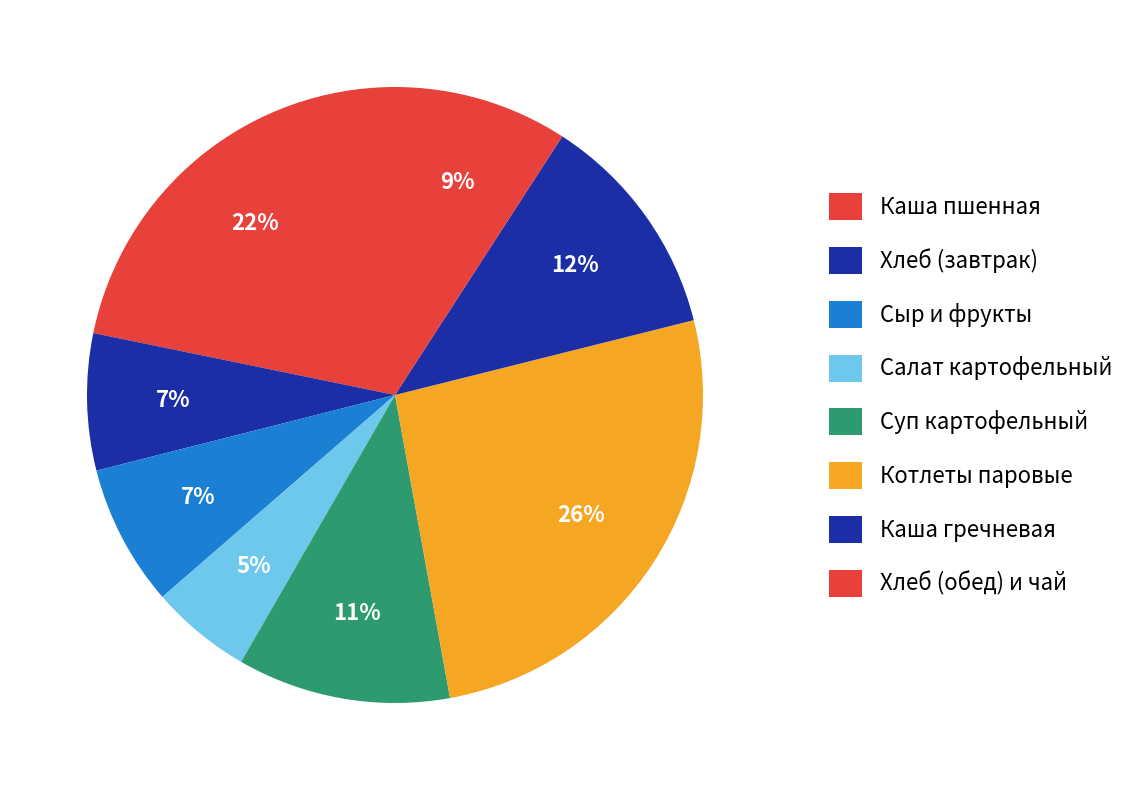

How many segments does this pie chart have?

8